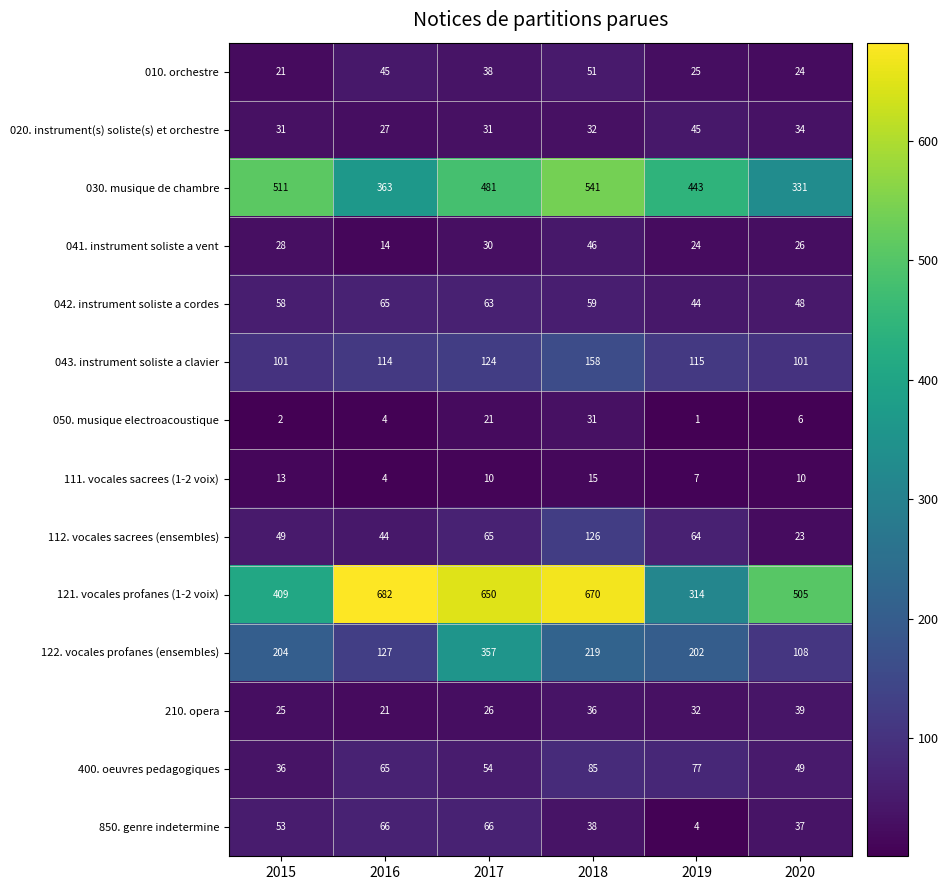

The 850. genre indetermine series shows 97 at 2017. True or false?

False